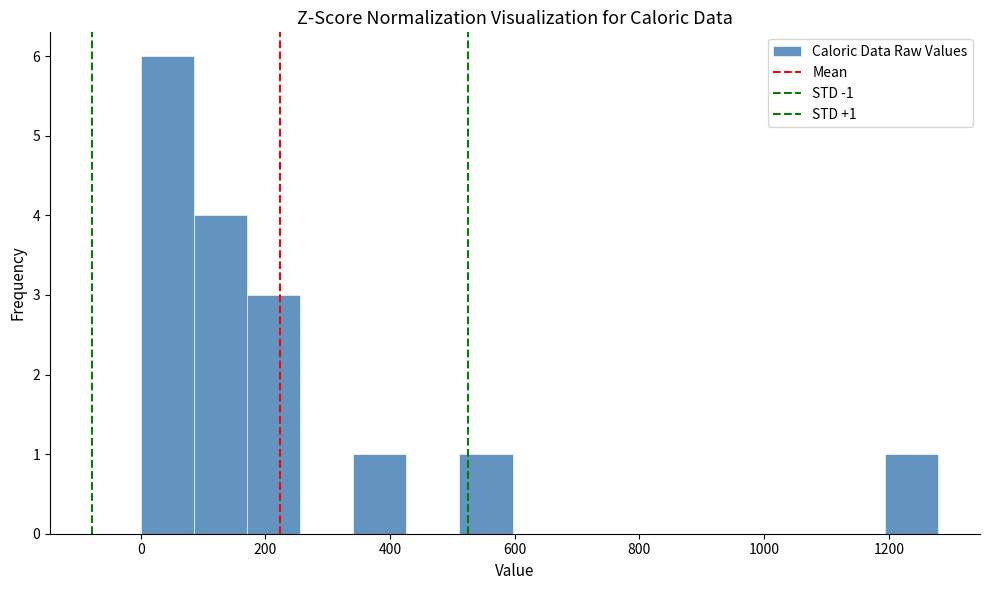

Which range on the x-axis has the tallest bar?

0 to 80